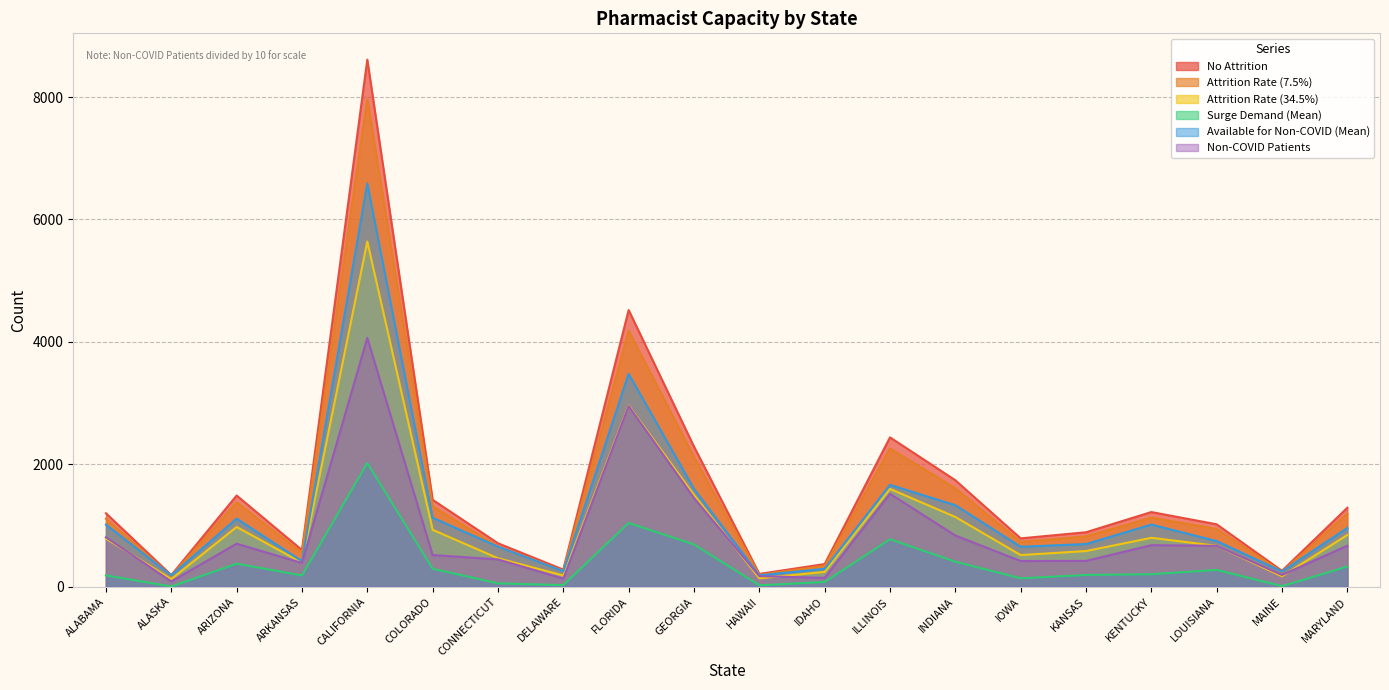

What is the value of the Available for Non-COVID (Mean) point at the 8th from the left?

253.7